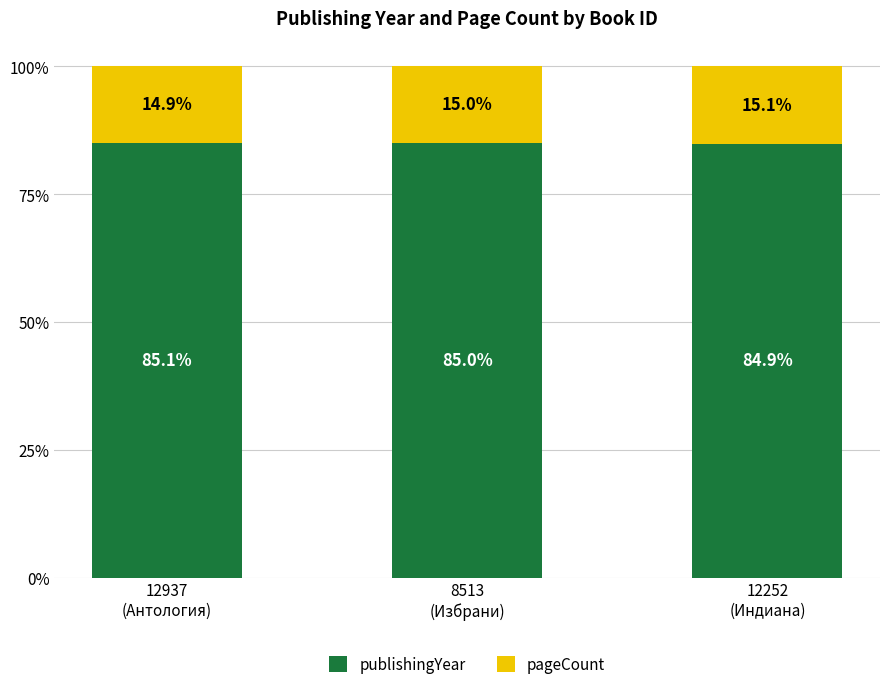

What are all the series names shown in the legend?

publishingYear, pageCount